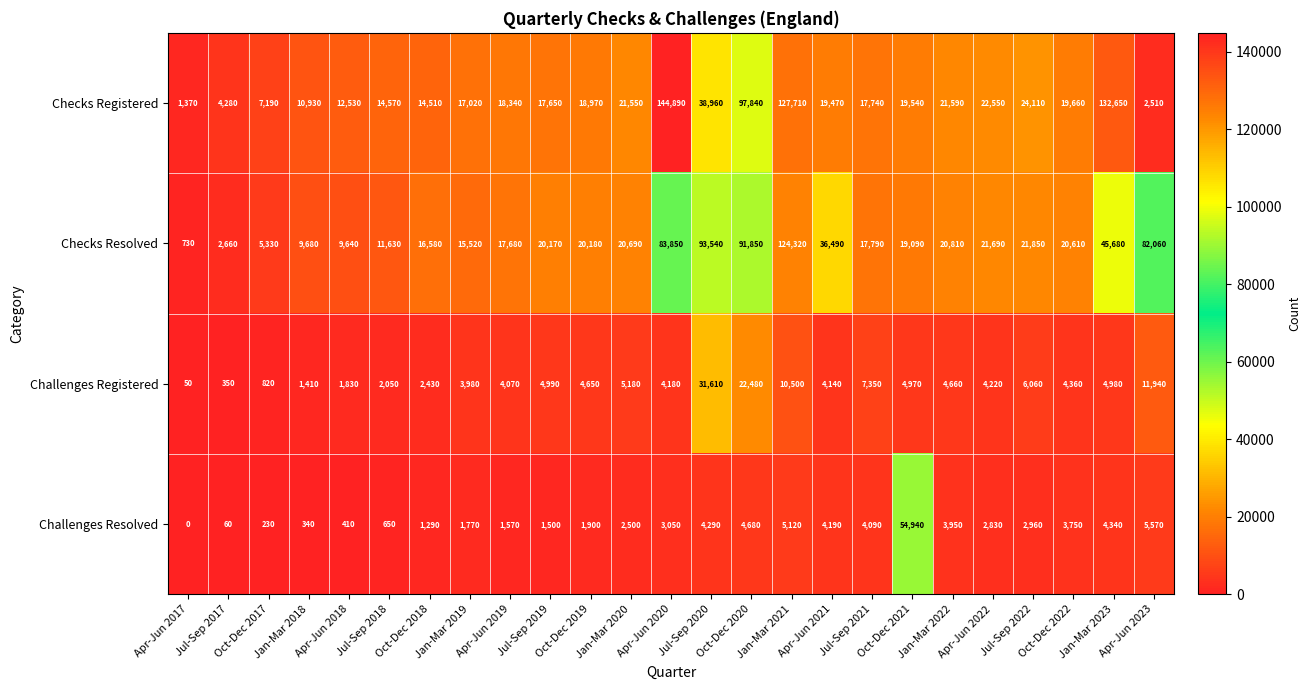

Which series has the widest spread of values?

Checks Registered